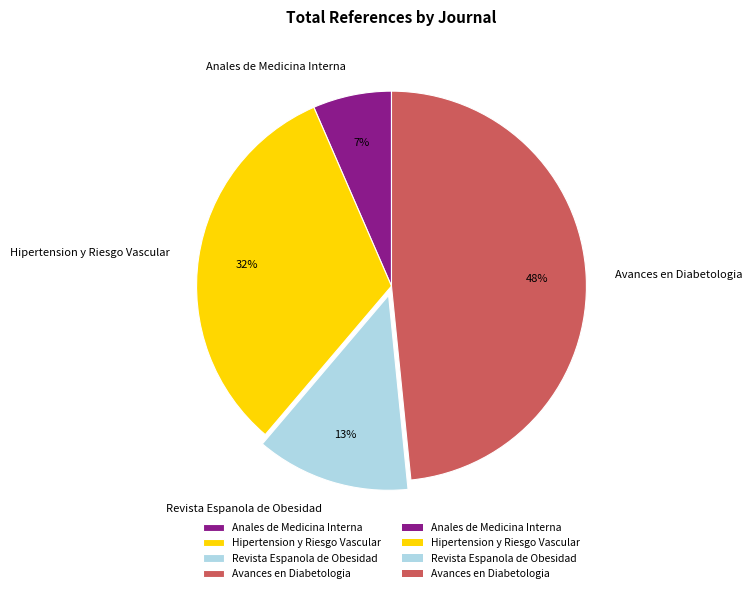

Rank the categories by value from highest to lowest.

Avances en Diabetologia, Hipertension y Riesgo Vascular, Revista Espanola de Obesidad, Anales de Medicina Interna